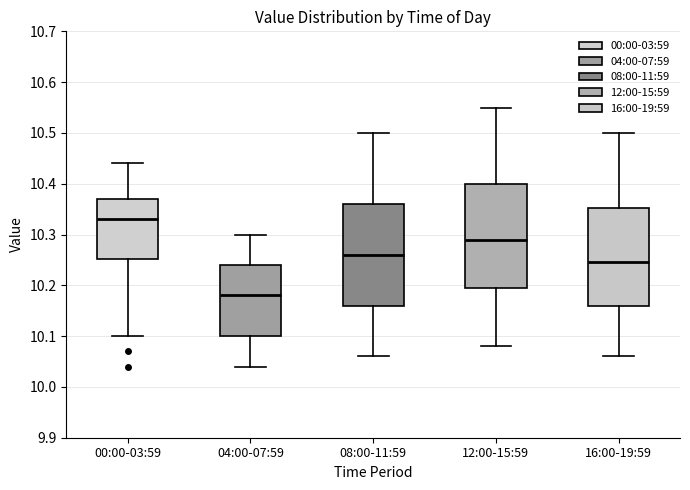

Reading left to right, read every box against the y-axis: the position of its median line, the range the box covers, and the ends of its whiskers. The values are not printed on the chart, so give them approximately, as read against the axis.

00:00-03:59: median 10.33, box 10.25 to 10.37, whiskers 10.10 to 10.44
04:00-07:59: median 10.18, box 10.10 to 10.24, whiskers 10.04 to 10.30
08:00-11:59: median 10.26, box 10.16 to 10.36, whiskers 10.06 to 10.50
12:00-15:59: median 10.29, box 10.20 to 10.40, whiskers 10.08 to 10.55
16:00-19:59: median 10.25, box 10.16 to 10.35, whiskers 10.06 to 10.50